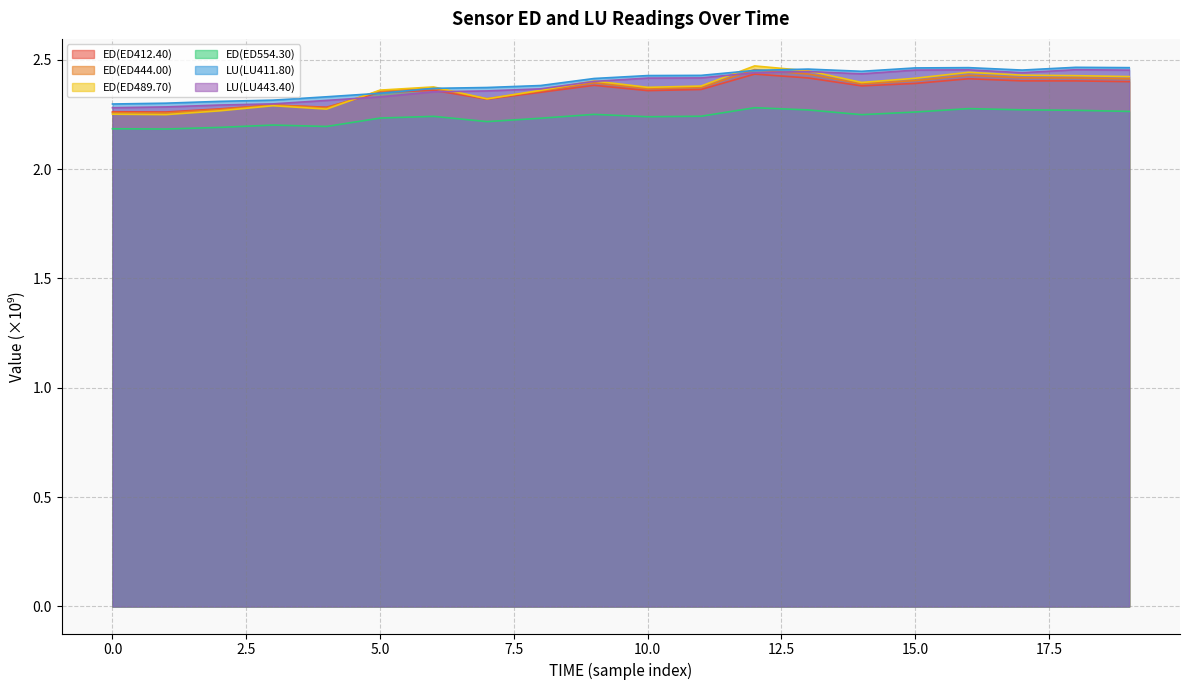

What value does the ED(ED489.70) series have at 8?

2.4